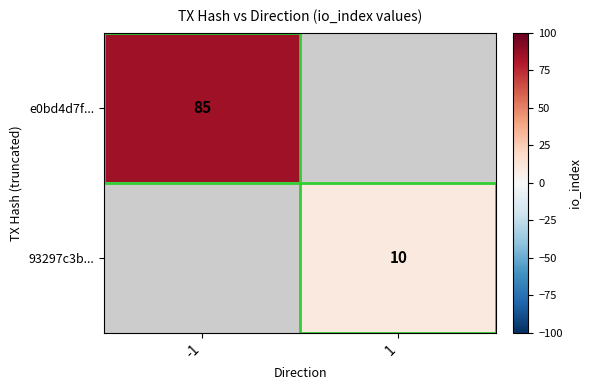

True or false: 93297c3b... has a value of 10 at 1.

True